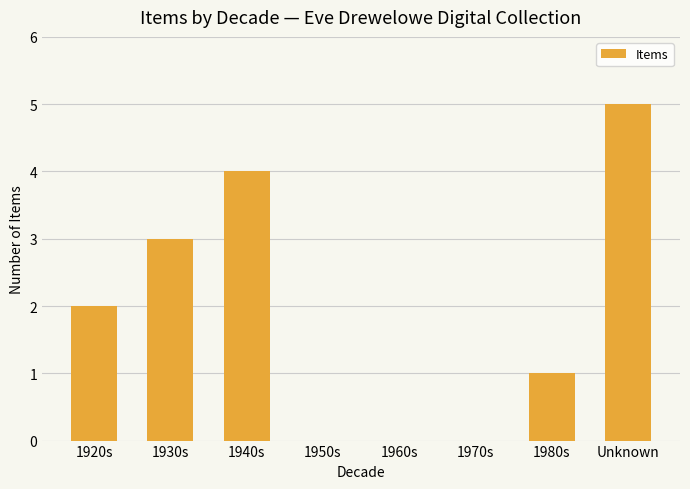

Are the bars grouped side by side (vs. stacked)?

No